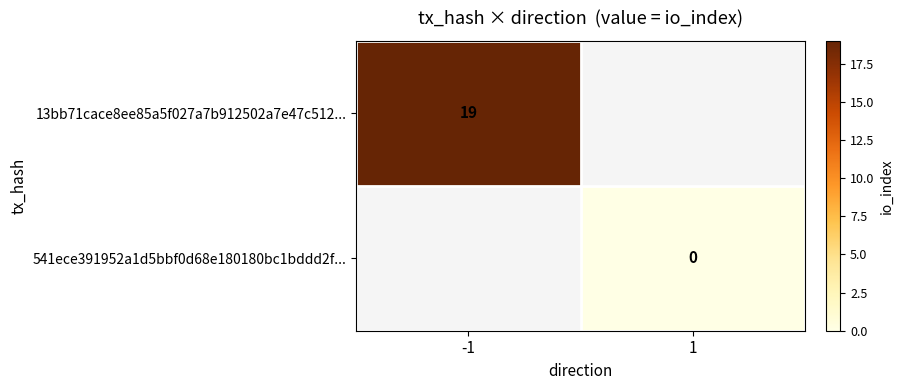

Which series has the largest total across all categories?

13bb71cace8ee85a5f027a7b912502a7e47c512...